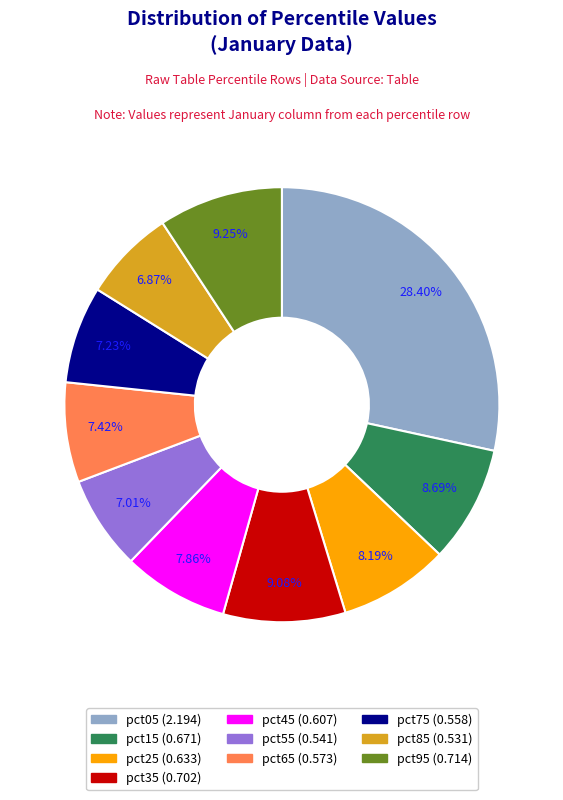

Does pct15 account for over 50% of the chart?

No